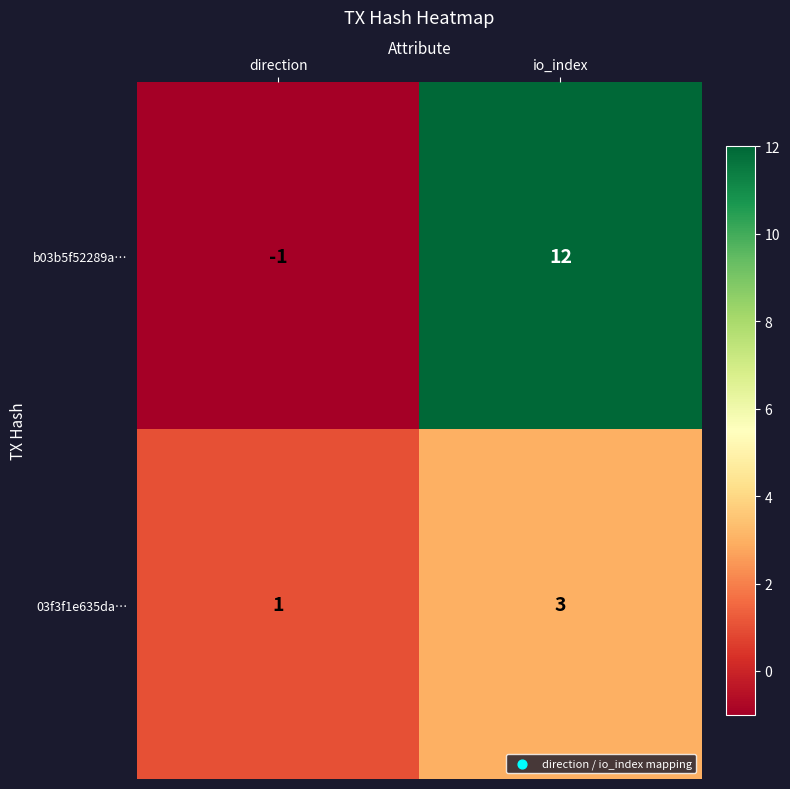

List the series in order of their peak value, lowest first.

03f3f1e635da…, b03b5f52289a…